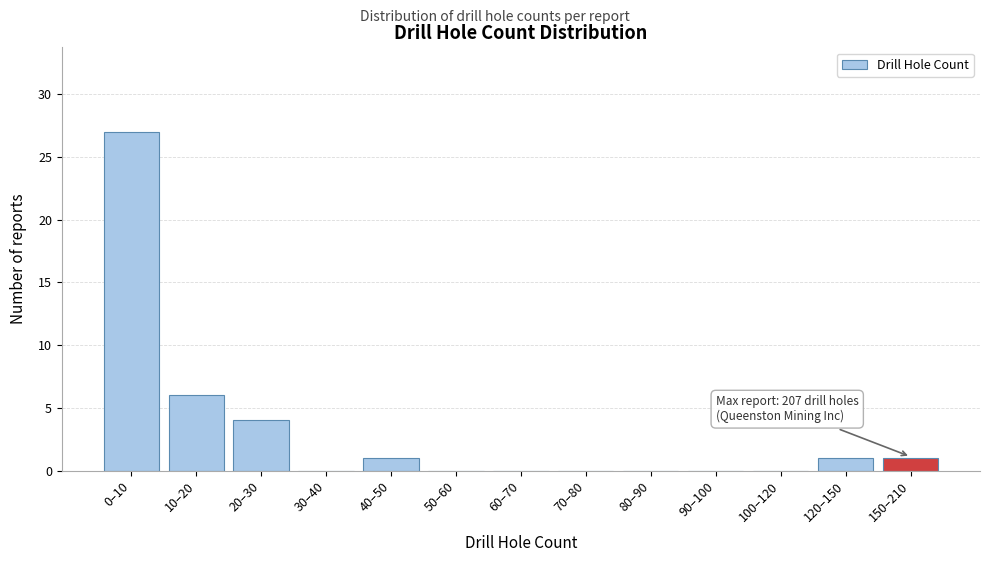

Reading right to left, what are all the values shown in this chart?

150–210=1	120–150=1	100–120=0	90–100=0	80–90=0	70–80=0	60–70=0	50–60=0	40–50=1	30–40=0	20–30=4	10–20=6	0–10=27